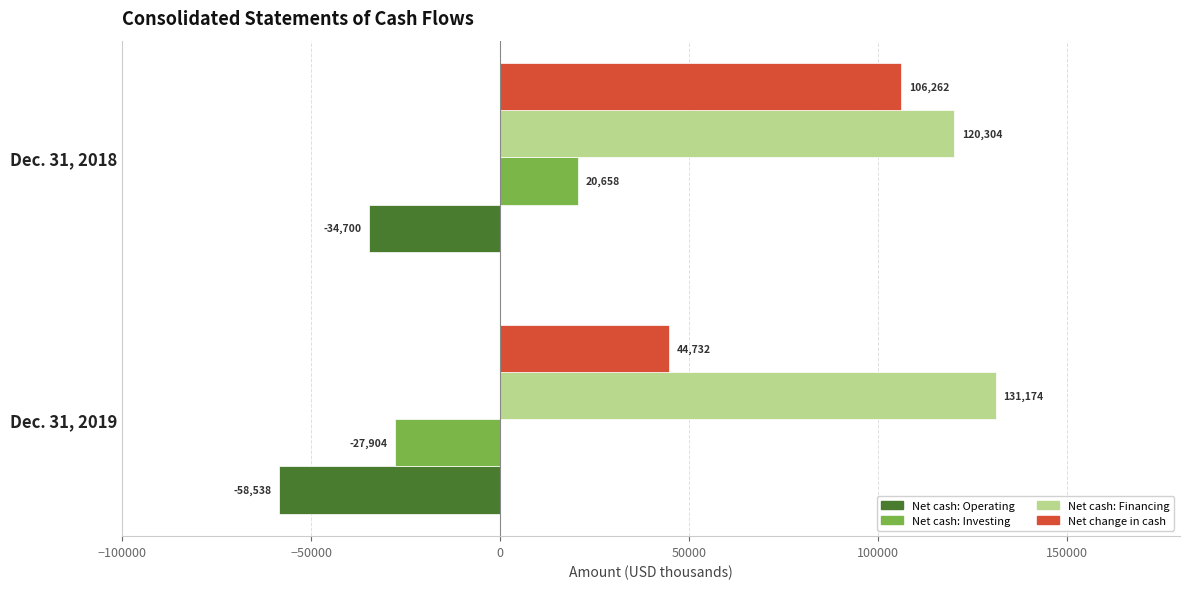

What is the spread (max minus min) of values at Dec. 31, 2019?

189712